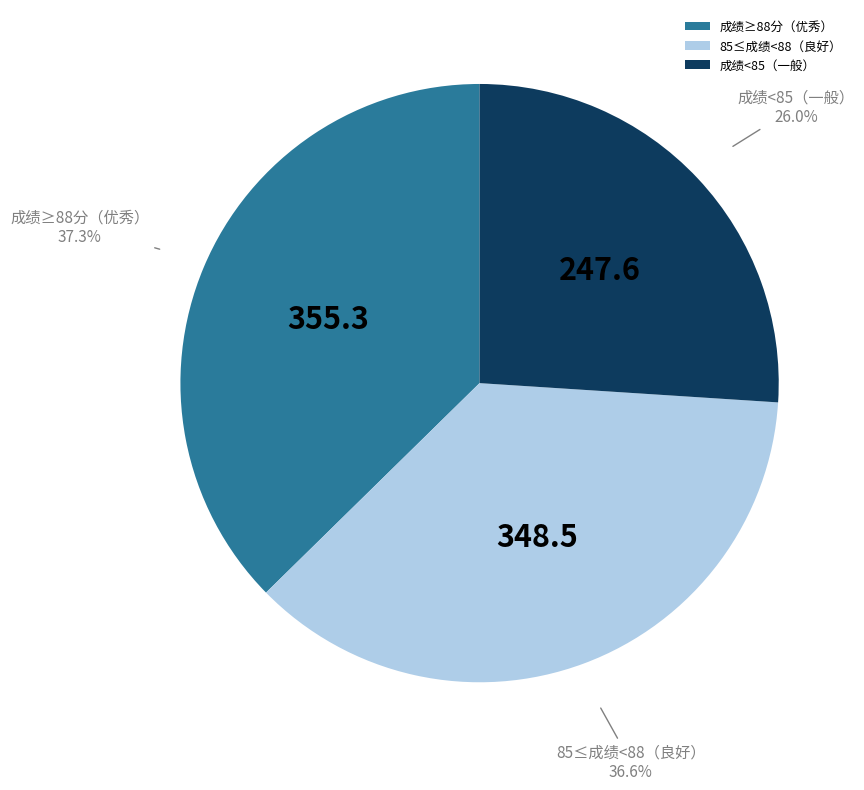

How many segments does this pie chart have?

3